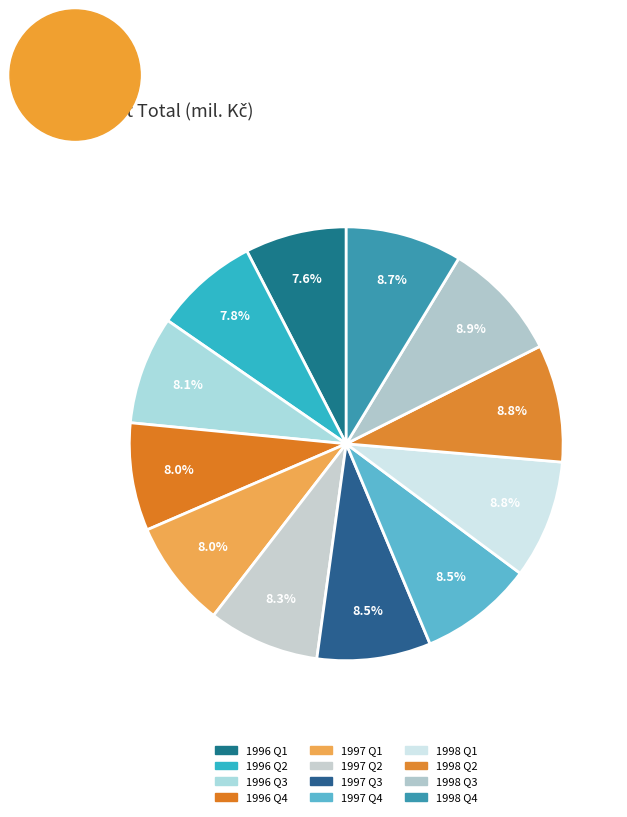

How many slices are in this pie chart?

12